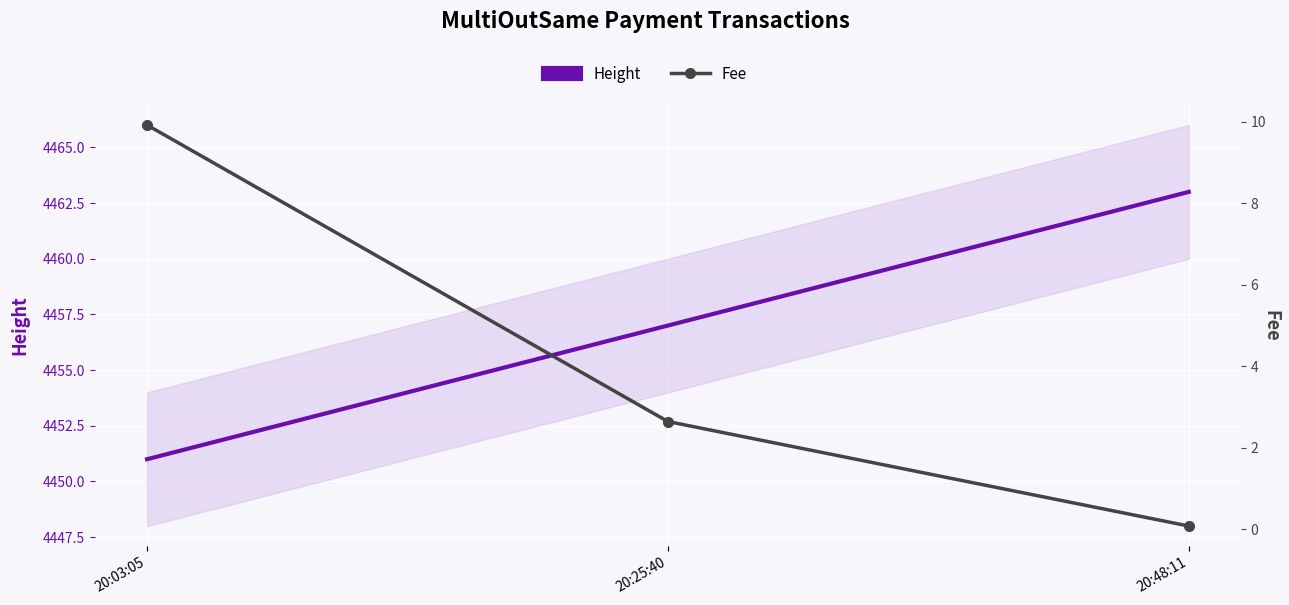

At 20:25:40, list the series in order from smallest to largest.

Fee, Height